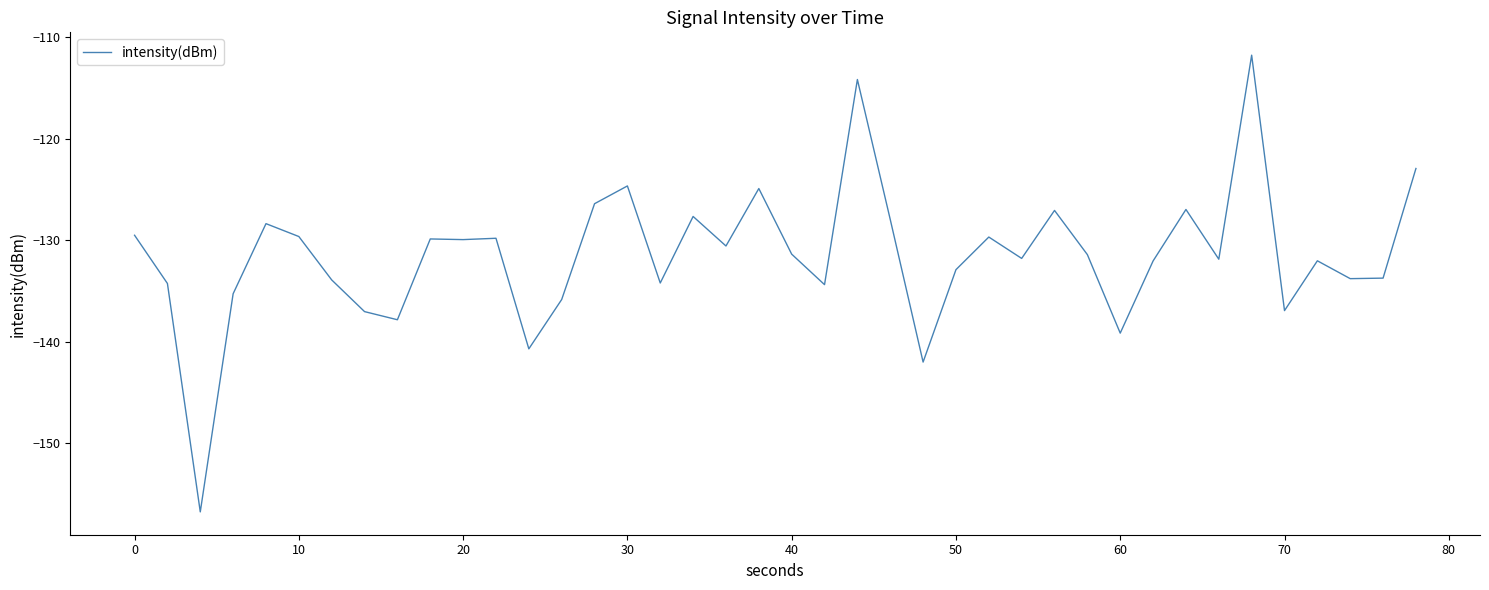

What is the minimum value shown in the chart?

-156.7